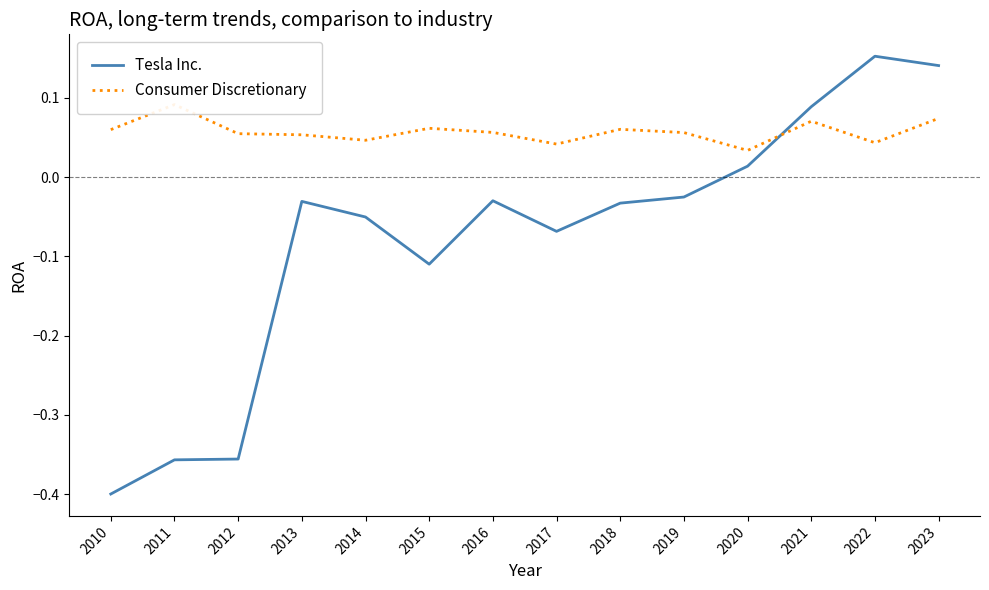

Reading left to right, transcribe all the data shown in this chart.

Tesla Inc.: -0.4	-0.4	-0.4	-0.0	-0.1	-0.1	-0.0	-0.1	-0.0	-0.0	0.0	0.1	0.2	0.1
Consumer Discretionary: 0.1	0.1	0.1	0.1	0.0	0.1	0.1	0.0	0.1	0.1	0.0	0.1	0.0	0.1